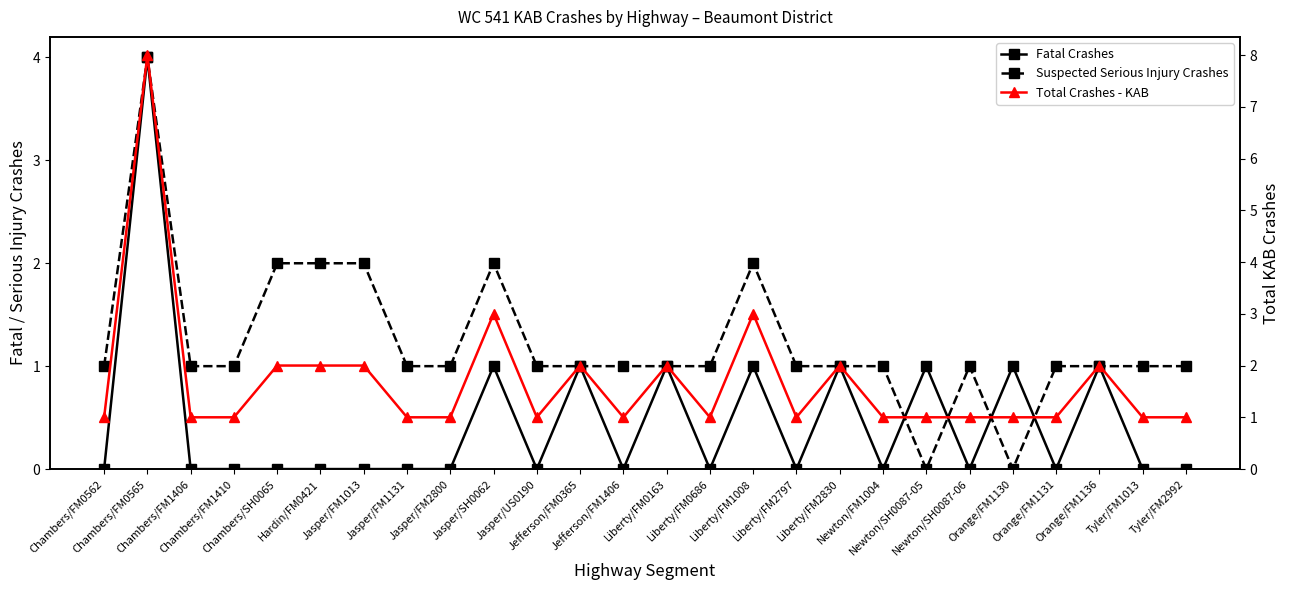

Which has a higher value, Newton/FM1004 or Orange/FM1136?

Orange/FM1136